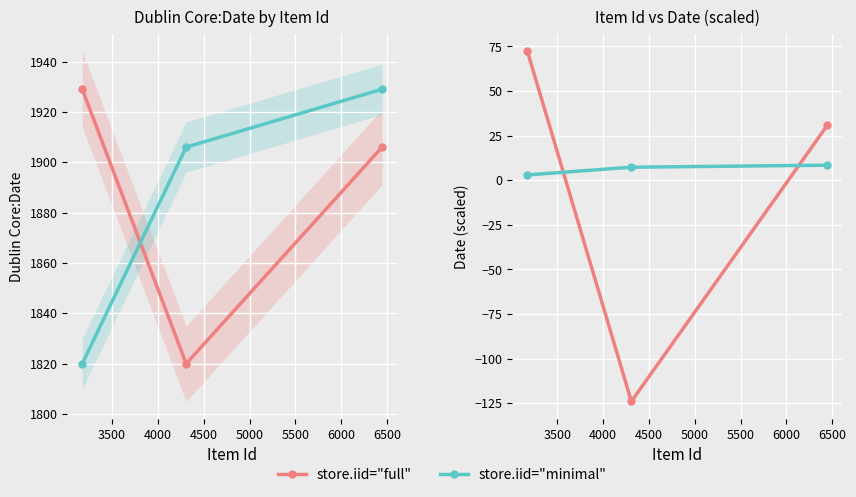

Is this an area chart (filled region under the line)?

No